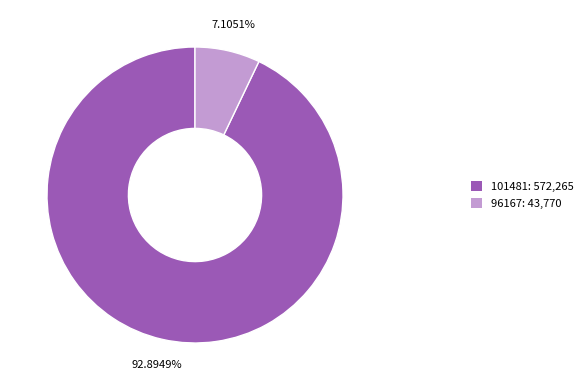

Approximately how many times larger is the value at 101481: 572,265 compared to 96167: 43,770?

13.1